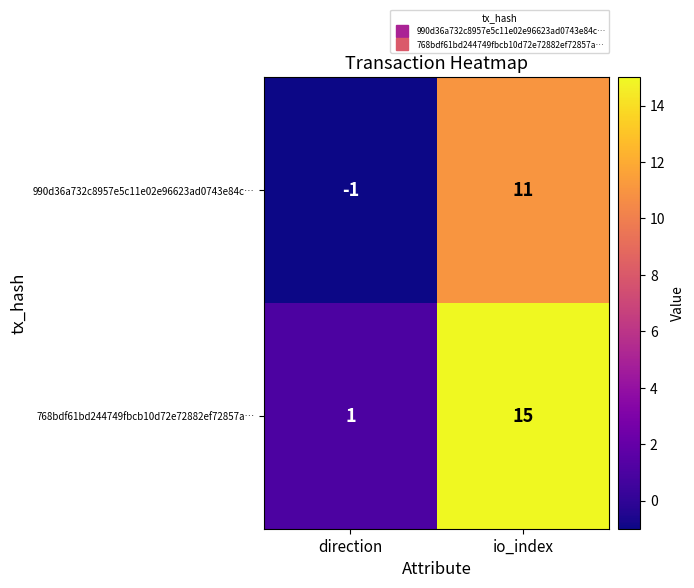

What is the difference between the 768bdf61bd244749fbcb10d72e72882ef72857a… values at direction and io_index?

14